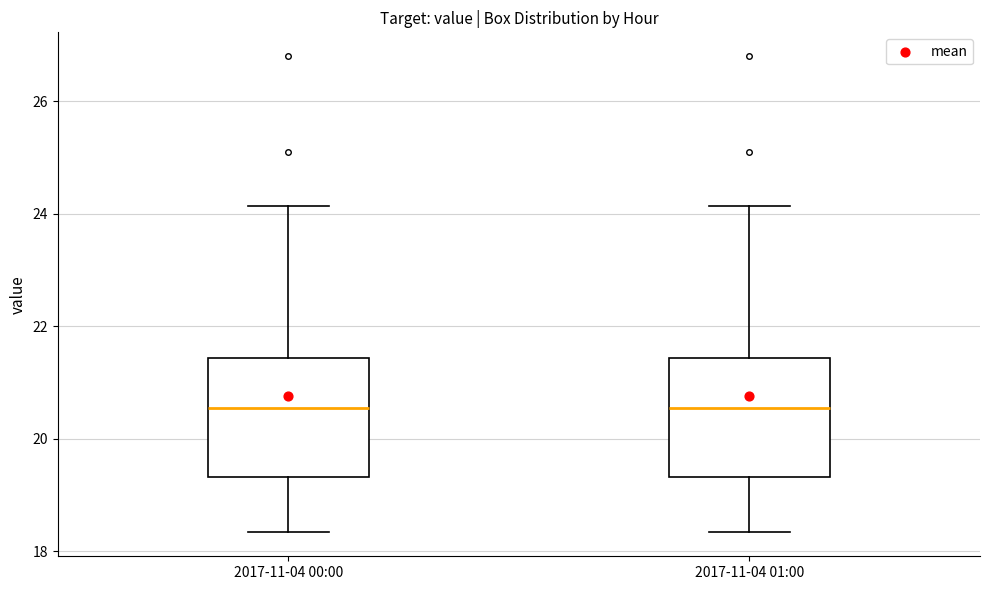

Where does the lower whisker of the box for 2017-11-04 00:00 end on the y-axis? The values are not printed on the chart, so give them approximately, as read against the axis.

18.4